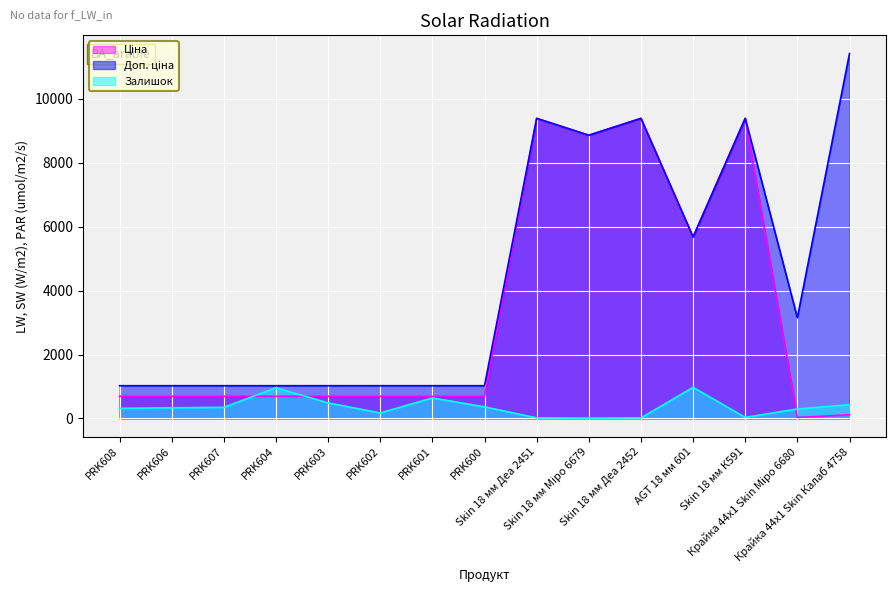

What is the spread (max minus min) of values at Skin 18 мм К591?

9350.0